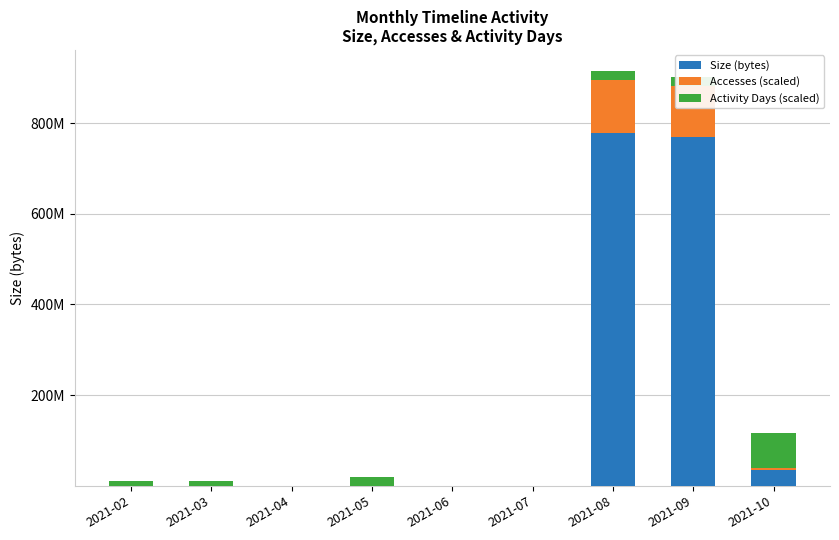

What is the value of the Size (bytes) bar at the 7th from the left?

779323136.0